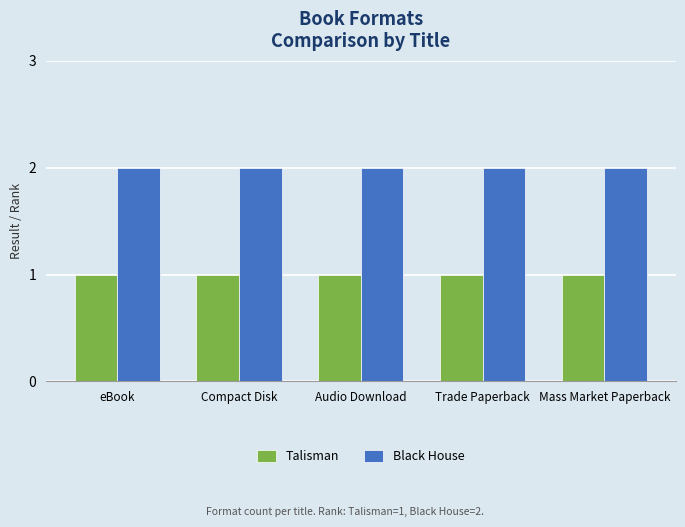

What are all the series names shown in the legend?

Talisman, Black House